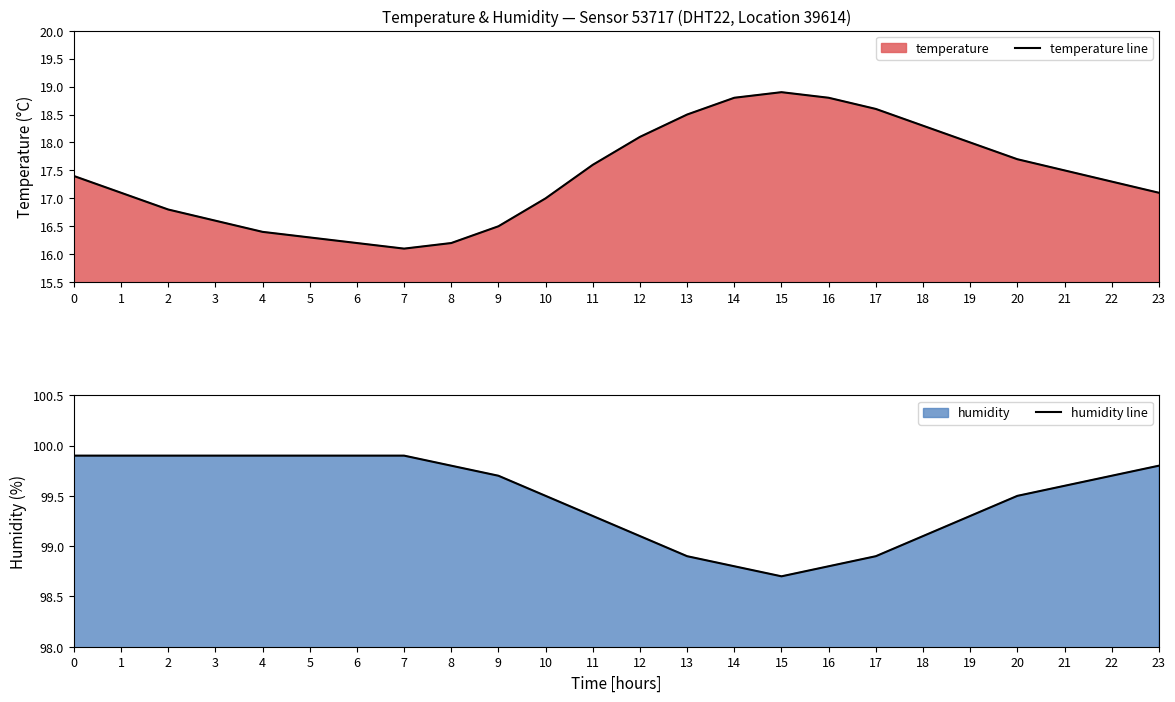

What is the sum of all temperature line values?

417.8